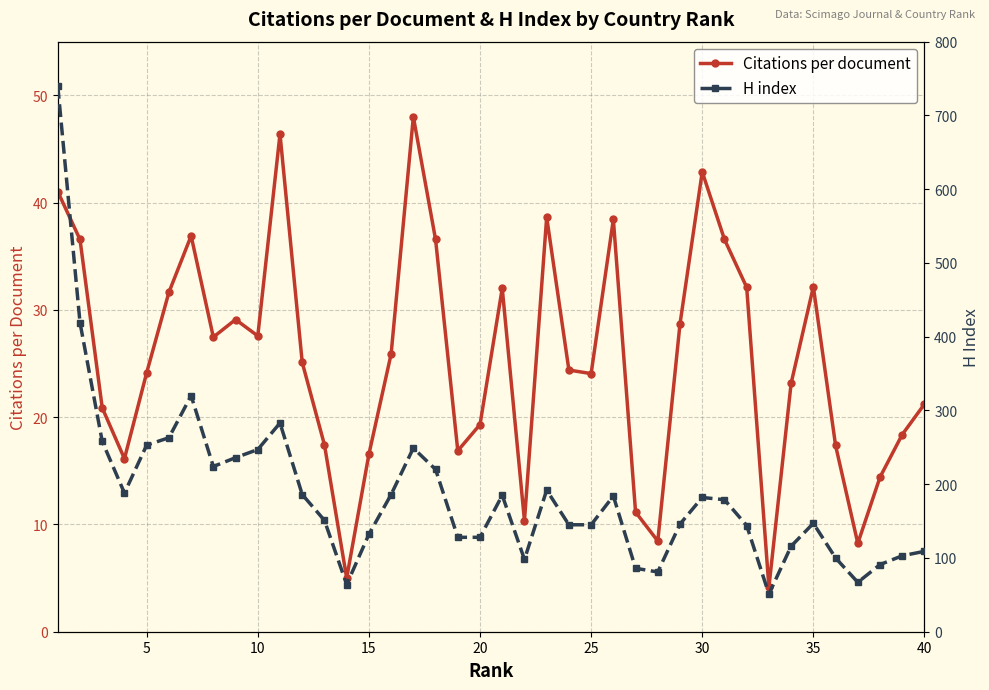

Is it true that Citations per document equals 10.4 at 25?

False